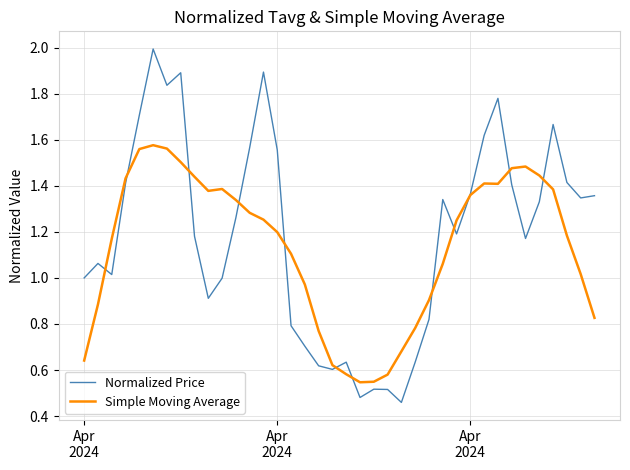

Which series has the largest total across all categories?

Normalized Price